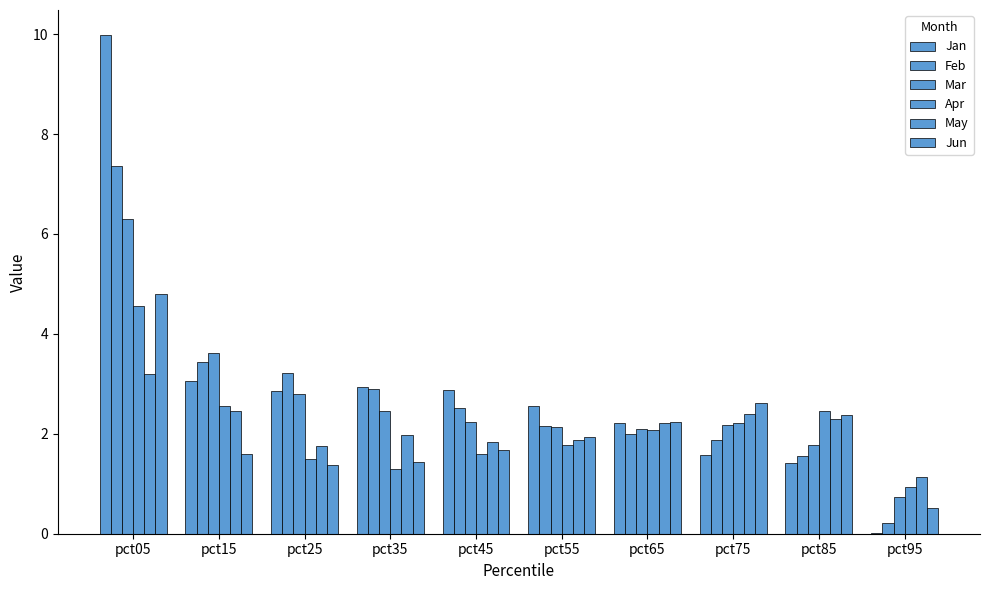

At pct95, list the series in order from largest to smallest.

May, Apr, Mar, Jun, Feb, Jan